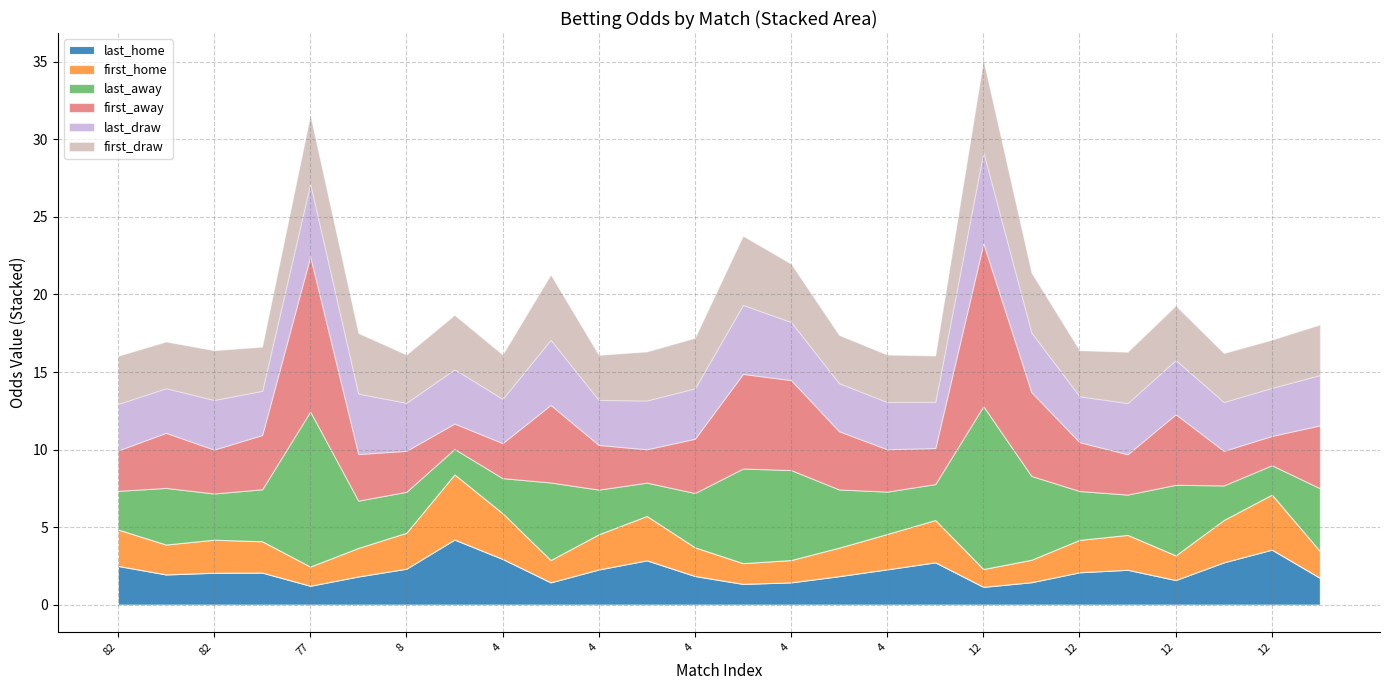

The value of last_home at 34 is 2.2. True or false?

True